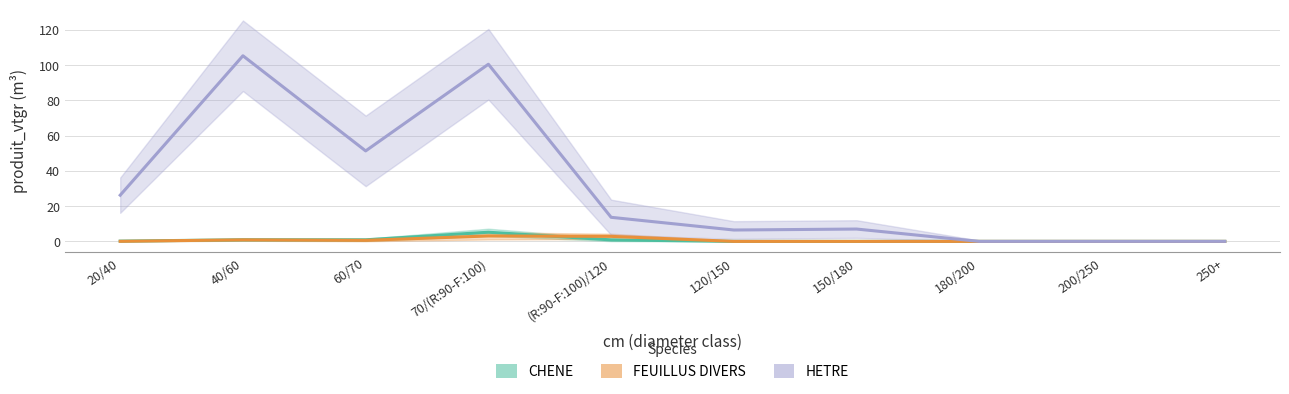

Count the number of data series in this chart.

3